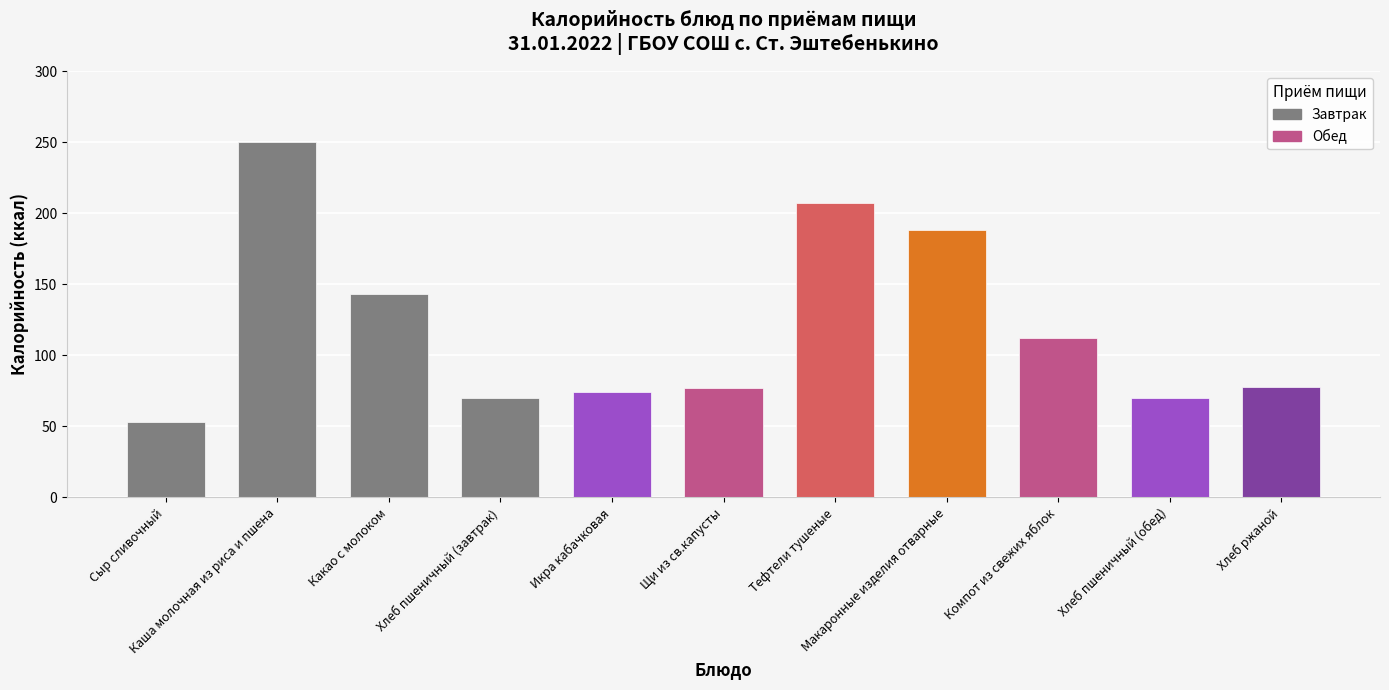

What is the maximum value shown in the chart?

250